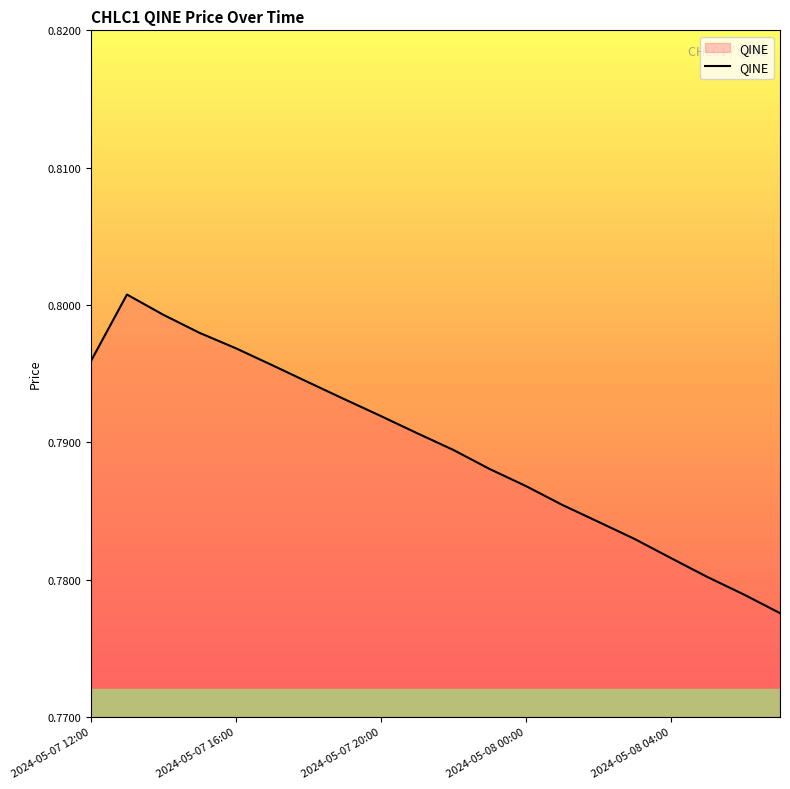

Reading left to right, what are all the values shown in this chart?

0.8	0.8	0.8	0.8	0.8	0.8	0.8	0.8	0.8	0.8	0.8	0.8	0.8	0.8	0.8	0.8	0.8	0.8	0.8	0.8